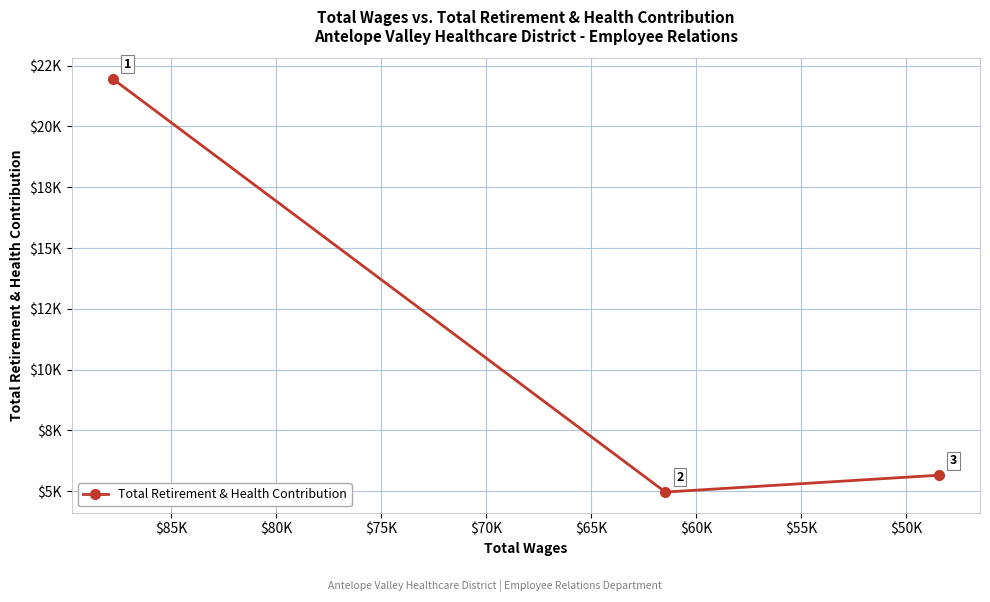

How many distinct data groups are displayed?

1